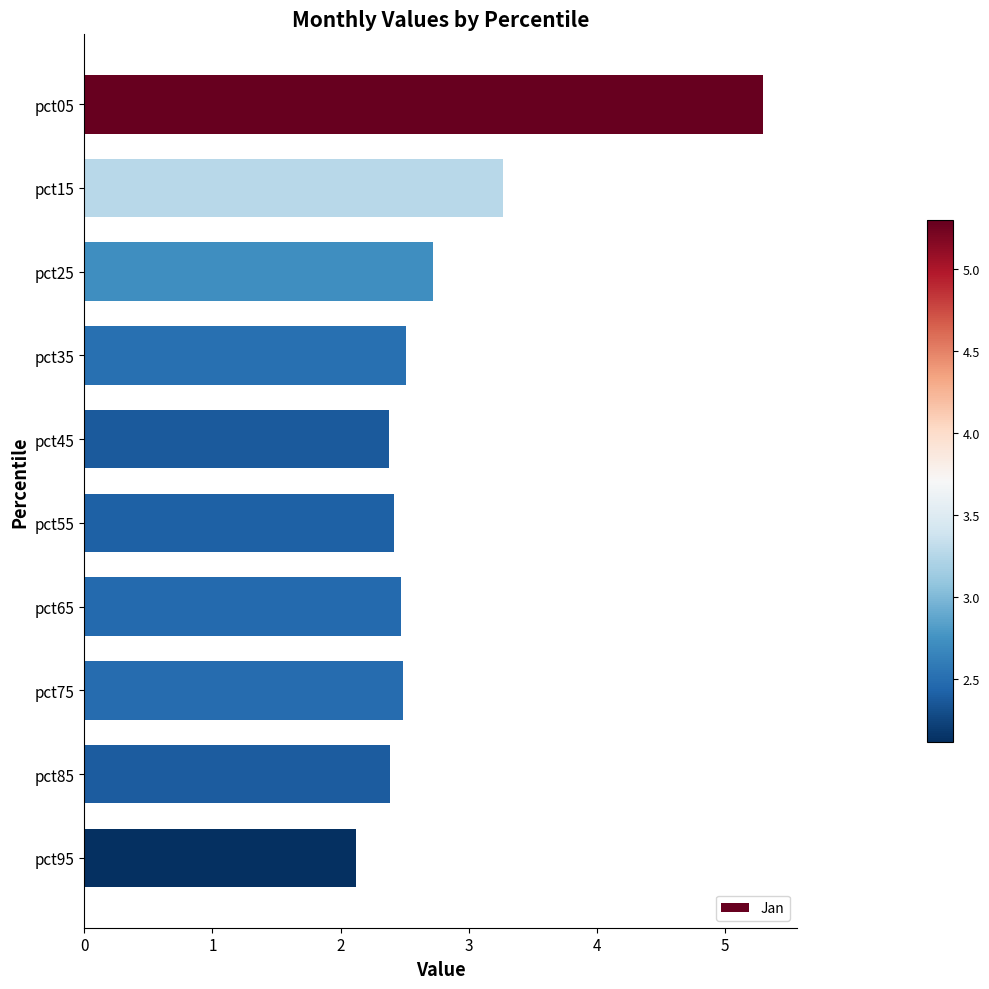

Between pct95 and pct25, which is larger?

pct25